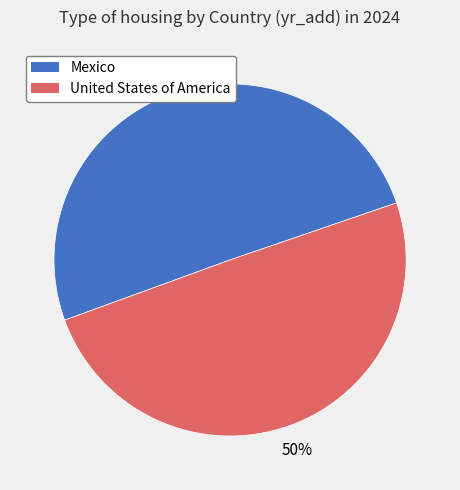

What is the ratio of the value at United States of America to the value at Mexico?

1.0